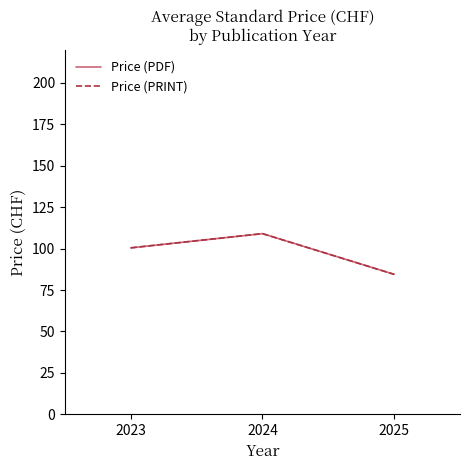

Which series has the largest range (max minus min)?

Price (PDF)